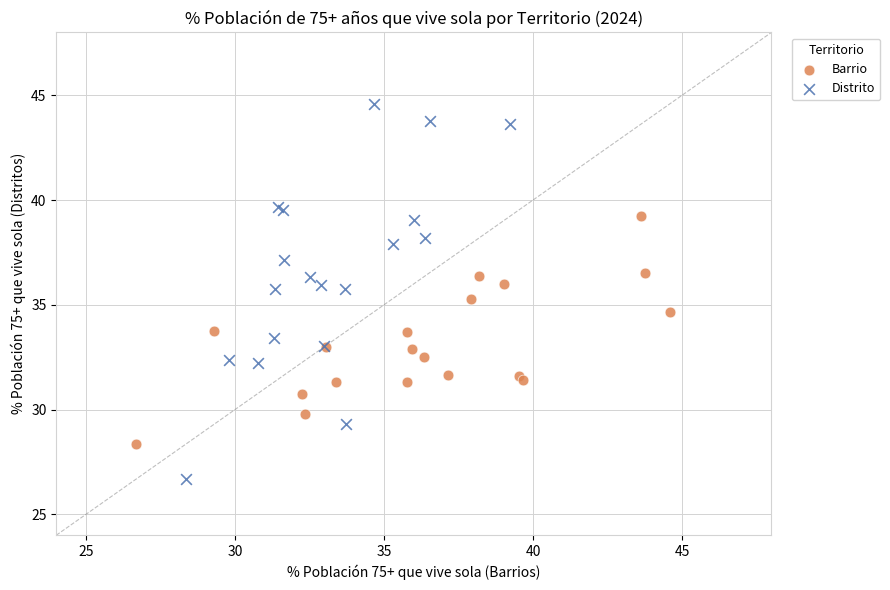

Which series reaches the minimum Y coordinate?

Distrito